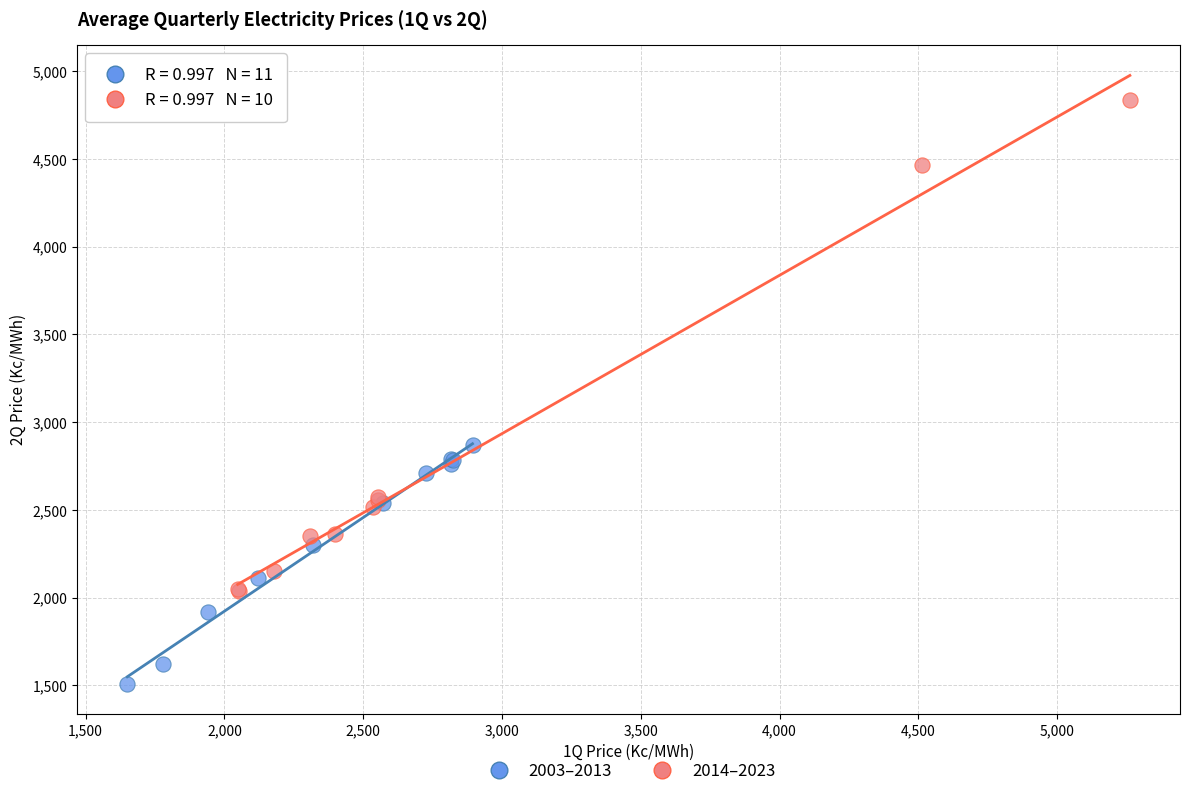

Which series contains the highest Y value?

2014–2023